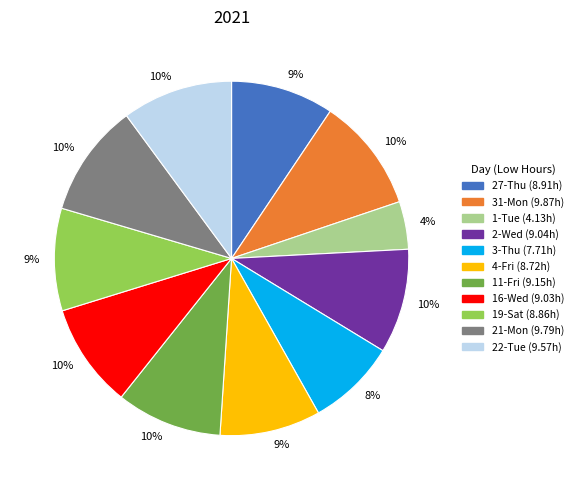

Is there a majority slice in this chart?

No